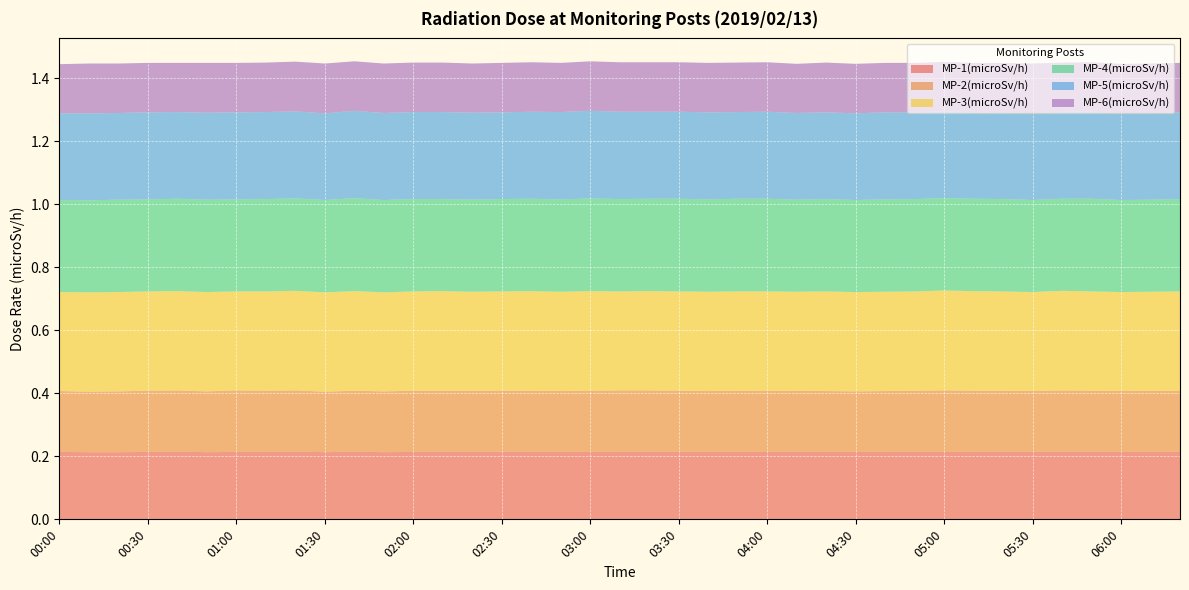

Reading right to left, what are all the values shown in this chart?

MP-1(microSv/h): 0.2	0.2	0.2	0.2	0.2	0.2	0.2	0.2	0.2	0.2	0.2	0.2	0.2	0.2	0.2	0.2	0.2	0.2	0.2	0.2	0.2	0.2	0.2	0.2	0.2	0.2	0.2	0.2	0.2	0.2	0.2	0.2	0.2	0.2	0.2	0.2	0.2	0.2	0.2
MP-2(microSv/h): 0.2	0.2	0.2	0.2	0.2	0.2	0.2	0.2	0.2	0.2	0.2	0.2	0.2	0.2	0.2	0.2	0.2	0.2	0.2	0.2	0.2	0.2	0.2	0.2	0.2	0.2	0.2	0.2	0.2	0.2	0.2	0.2	0.2	0.2	0.2	0.2	0.2	0.2	0.2
MP-3(microSv/h): 0.3	0.3	0.3	0.3	0.3	0.3	0.3	0.3	0.3	0.3	0.3	0.3	0.3	0.3	0.3	0.3	0.3	0.3	0.3	0.3	0.3	0.3	0.3	0.3	0.3	0.3	0.3	0.3	0.3	0.3	0.3	0.3	0.3	0.3	0.3	0.3	0.3	0.3	0.3
MP-4(microSv/h): 0.3	0.3	0.3	0.3	0.3	0.3	0.3	0.3	0.3	0.3	0.3	0.3	0.3	0.3	0.3	0.3	0.3	0.3	0.3	0.3	0.3	0.3	0.3	0.3	0.3	0.3	0.3	0.3	0.3	0.3	0.3	0.3	0.3	0.3	0.3	0.3	0.3	0.3	0.3
MP-5(microSv/h): 0.3	0.3	0.3	0.3	0.3	0.3	0.3	0.3	0.3	0.3	0.3	0.3	0.3	0.3	0.3	0.3	0.3	0.3	0.3	0.3	0.3	0.3	0.3	0.3	0.3	0.3	0.3	0.3	0.3	0.3	0.3	0.3	0.3	0.3	0.3	0.3	0.3	0.3	0.3
MP-6(microSv/h): 0.2	0.2	0.2	0.2	0.2	0.2	0.2	0.2	0.2	0.2	0.2	0.2	0.2	0.2	0.2	0.2	0.2	0.2	0.2	0.2	0.2	0.2	0.2	0.2	0.2	0.2	0.2	0.2	0.2	0.2	0.2	0.2	0.2	0.2	0.2	0.2	0.2	0.2	0.2